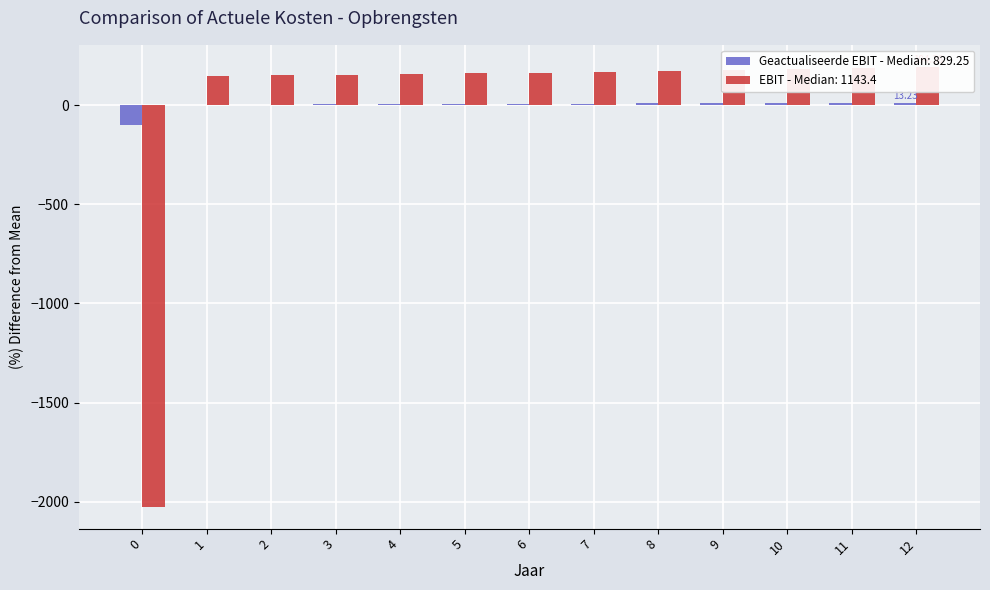

The Geactualiseerde EBIT series shows 10.9 at 4. True or false?

False